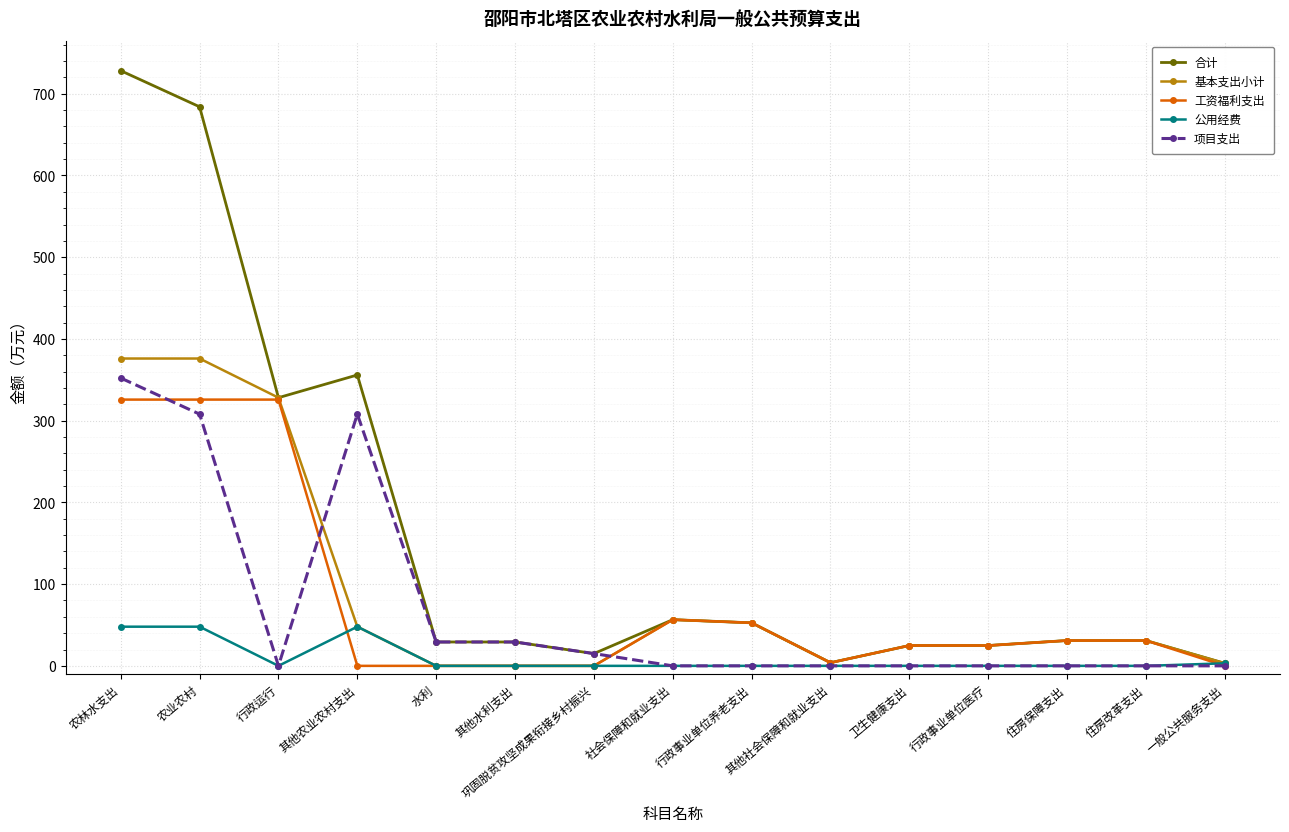

The value of 基本支出小计 at 住房改革支出 is 31.0. True or false?

True